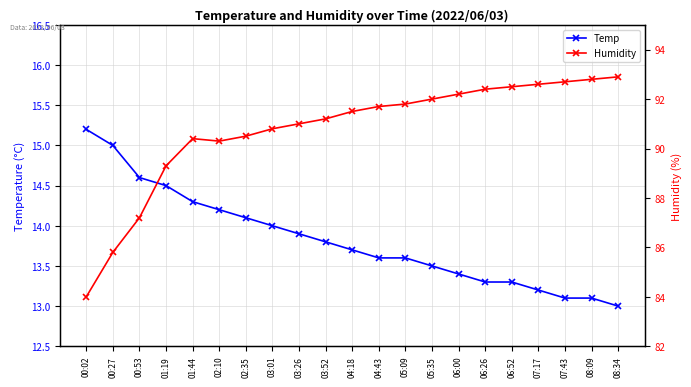

True or false: Temp and Humidity intersect in this chart.

False